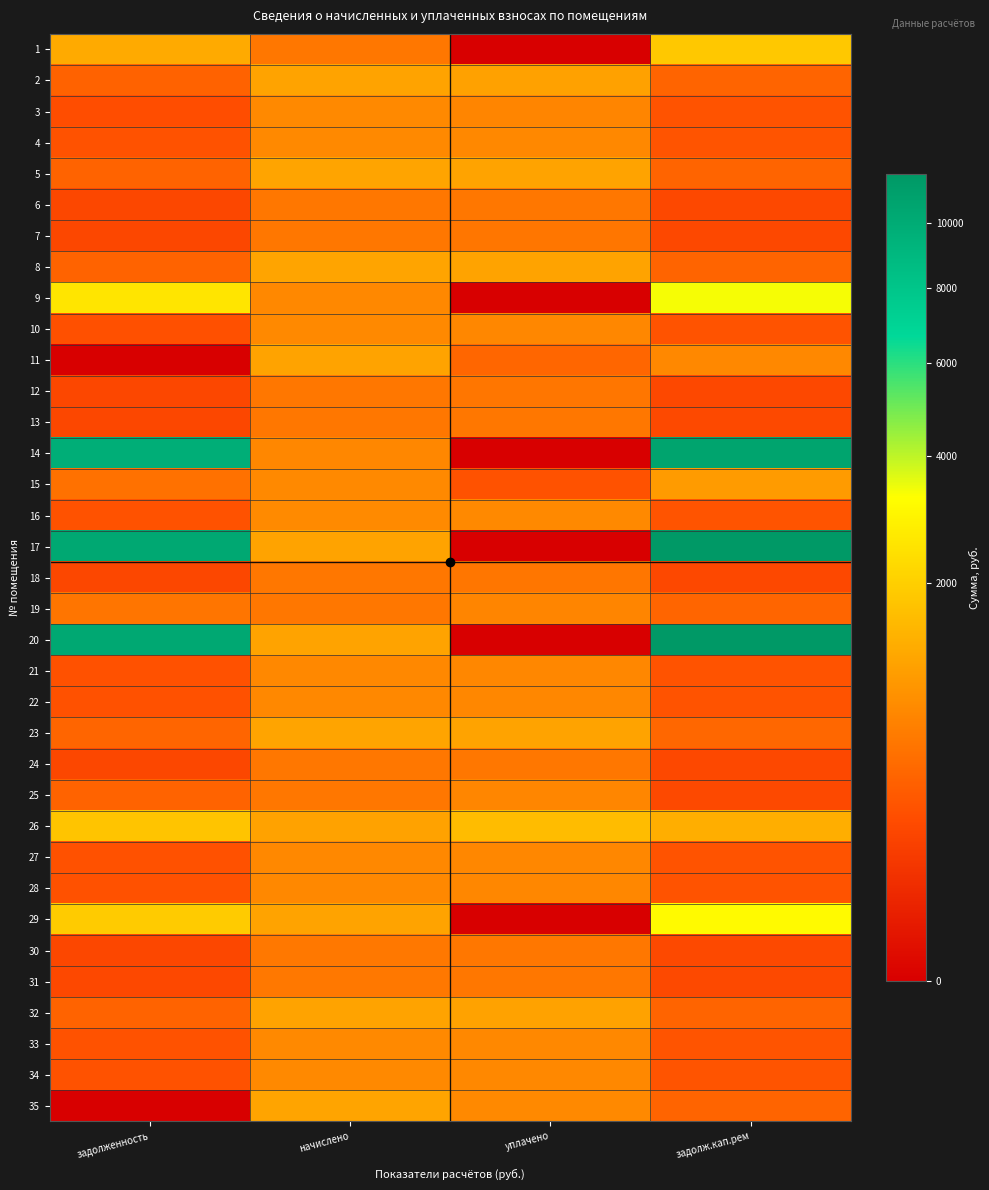

Reading left to right, extract all data points from this chart.

1: задолженность=1262.0	начислено=553.0	уплачено=0.0	задолж.кап.рем=1847.2
2: задолженность=365.0	начислено=1142.6	уплачено=1126.8	задолж.кап.рем=380.9
3: задолженность=217.1	начислено=766.8	уплачено=711.9	задолж.кап.рем=255.6
4: задолженность=246.3	начислено=771.1	уплачено=760.4	задолж.кап.рем=257.0
5: задолженность=370.5	начислено=1159.9	уплачено=1143.8	задолж.кап.рем=386.6
6: задолженность=179.4	начислено=561.6	уплачено=553.8	задолж.кап.рем=187.2
7: задолженность=178.0	начислено=557.3	уплачено=549.5	задолж.кап.рем=185.8
8: задолженность=370.5	начислено=1159.9	уплачено=1143.8	задолж.кап.рем=386.6
9: задолженность=2531.8	начислено=758.2	уплачено=0.0	задолж.кап.рем=3352.1
10: задолженность=237.0	начислено=764.6	уплачено=746.7	задолж.кап.рем=254.9
11: задолженность=0.0	начислено=1153.4	уплачено=400.0	задолж.кап.рем=753.4
12: задолженность=176.6	начислено=553.0	уплачено=545.3	задолж.кап.рем=184.3
13: задолженность=181.5	начислено=568.1	уплачено=560.2	задолж.кап.рем=189.4
14: задолженность=9753.2	начислено=751.7	уплачено=0.0	задолж.кап.рем=10678.9
15: задолженность=494.0	начислено=773.3	уплачено=247.0	задолж.кап.рем=1023.5
16: задолженность=249.8	начислено=781.9	уплачено=771.1	задолж.кап.рем=260.6
17: задолженность=10255.9	начислено=1149.1	уплачено=0.0	задолж.кап.рем=11680.8
18: задолженность=178.0	начислено=557.3	уплачено=549.5	задолж.кап.рем=185.8
19: задолженность=540.6	начислено=563.8	уплачено=720.7	задолж.кап.рем=388.6
20: задолженность=10255.9	начислено=1149.1	уплачено=0.0	задолж.кап.рем=11680.8
21: задолженность=243.6	начислено=762.5	уплачено=751.9	задолж.кап.рем=254.2
22: задолженность=242.2	начислено=758.2	уплачено=747.6	задолж.кап.рем=252.7
23: задолженность=391.9	начислено=1162.1	уплачено=1145.9	задолж.кап.рем=408.0
24: задолженность=179.4	начислено=561.6	уплачено=553.8	задолж.кап.рем=187.2
25: задолженность=365.5	начислено=568.1	уплачено=741.7	задолж.кап.рем=189.4
26: задолженность=1760.9	начислено=1140.5	уплачено=1600.0	задолж.кап.рем=1321.3
27: задолженность=242.2	начислено=758.2	уплачено=747.6	задолж.кап.рем=252.7
28: задолженность=242.9	начислено=760.3	уплачено=749.8	задолж.кап.рем=253.4
29: задолженность=1925.2	начислено=1151.3	уплачено=0.0	задолж.кап.рем=3112.4
30: задолженность=182.2	начислено=570.2	уплачено=562.3	задолж.кап.рем=190.1
31: задолженность=182.8	начислено=572.4	уплачено=564.5	задолж.кап.рем=190.8
32: задолженность=369.1	начислено=1155.6	уплачено=1139.5	задолж.кап.рем=385.2
33: задолженность=245.6	начислено=769.0	уплачено=758.3	задолж.кап.рем=256.3
34: задолженность=244.9	начислено=766.8	уплачено=756.3	задолж.кап.рем=255.6
35: задолженность=0.0	начислено=1157.8	уплачено=771.8	задолж.кап.рем=385.9